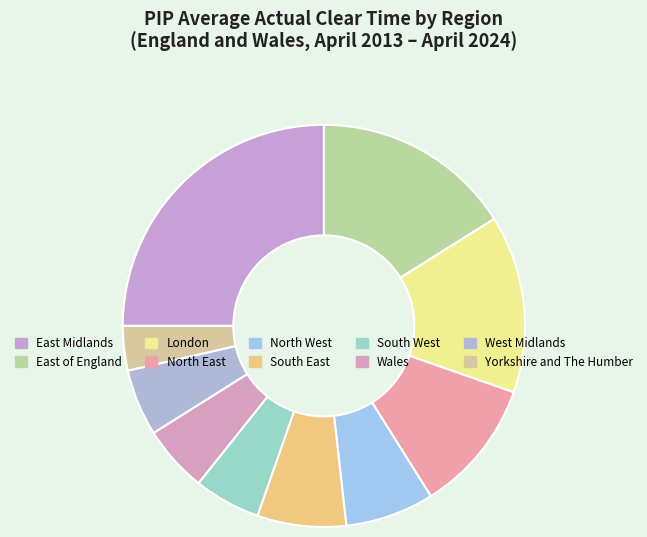

Rank the categories by value from lowest to highest.

Yorkshire and The Humber, South West, Wales, West Midlands, North West, South East, North East, London, East of England, East Midlands